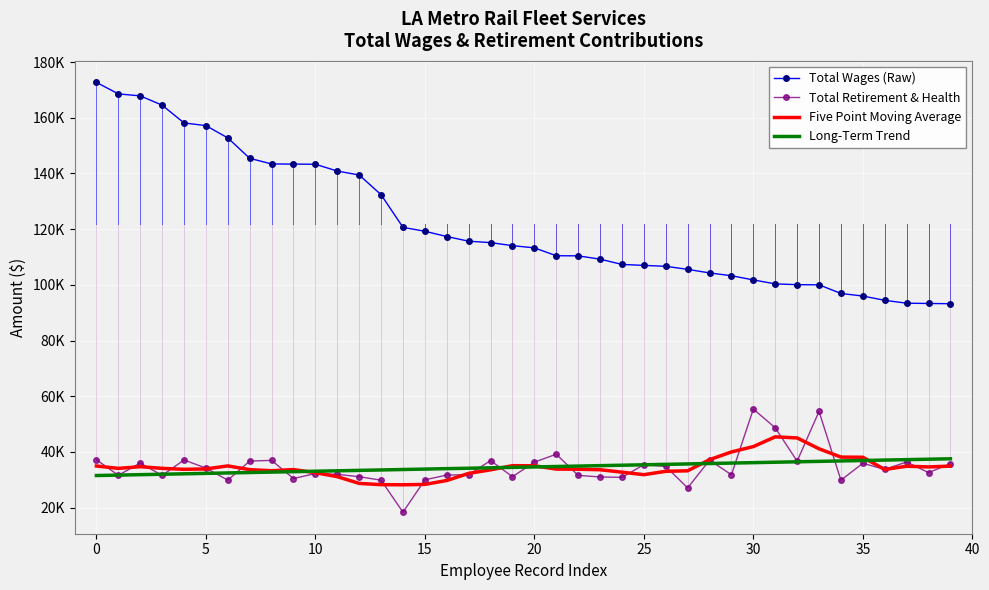

What are all the series names shown in the legend?

Total Wages (Raw), Total Retirement & Health, Five Point Moving Average, Long-Term Trend